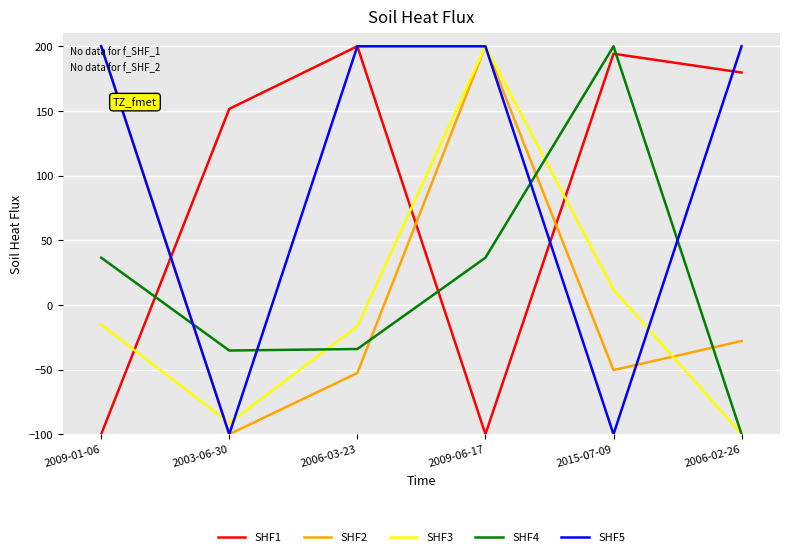

What are all the series names shown in the legend?

SHF1, SHF2, SHF3, SHF4, SHF5